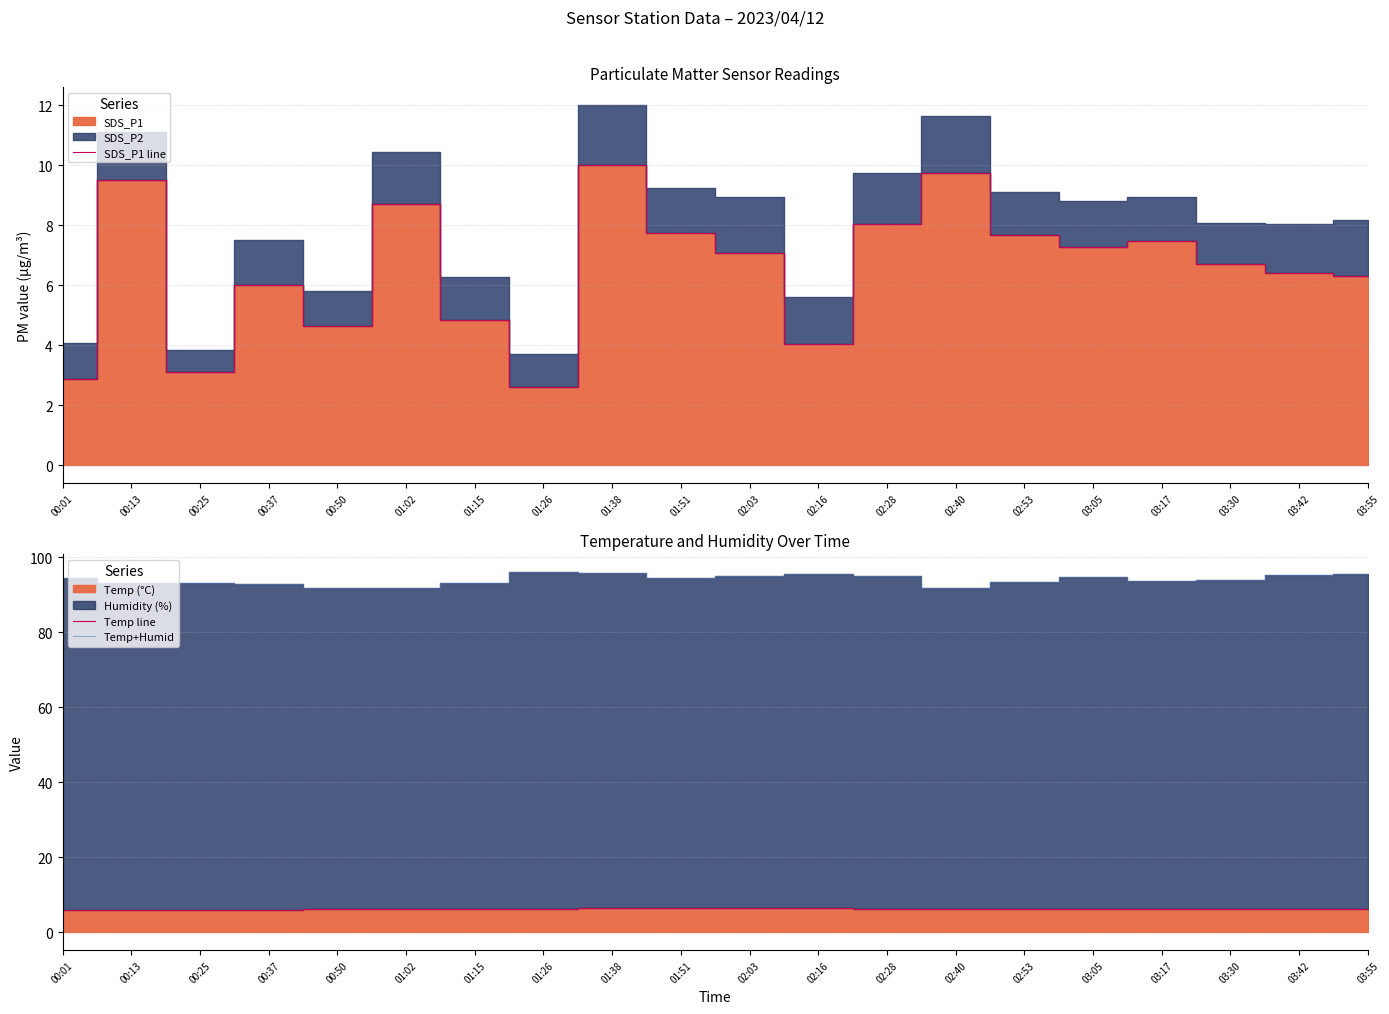

Reading left to right, list all the values displayed in this chart.

SDS_P1 line: 00:01=2.9	00:13=9.5	00:25=3.1	00:37=6.0	00:50=4.7	01:02=8.7	01:15=4.8	01:26=2.6	01:38=10.0	01:51=7.8	02:03=7.1	02:16=4.0	02:28=8.1	02:40=9.7	02:53=7.7	03:05=7.3	03:17=7.5	03:30=6.7	03:42=6.4	03:55=6.3
Temp line: 00:01=5.8	00:13=5.9	00:25=5.9	00:37=6.0	00:50=6.1	01:02=6.1	01:15=6.2	01:26=6.3	01:38=6.4	01:51=6.4	02:03=6.4	02:16=6.4	02:28=6.3	02:40=6.2	02:53=6.2	03:05=6.2	03:17=6.2	03:30=6.2	03:42=6.2	03:55=6.3
Temp+Humid: 00:01=94.4	00:13=93.3	00:25=93.3	00:37=92.9	00:50=91.8	01:02=91.9	01:15=93.1	01:26=96.1	01:38=95.9	01:51=94.4	02:03=95.1	02:16=95.7	02:28=95.1	02:40=91.9	02:53=93.4	03:05=94.7	03:17=93.6	03:30=94.0	03:42=95.3	03:55=95.7